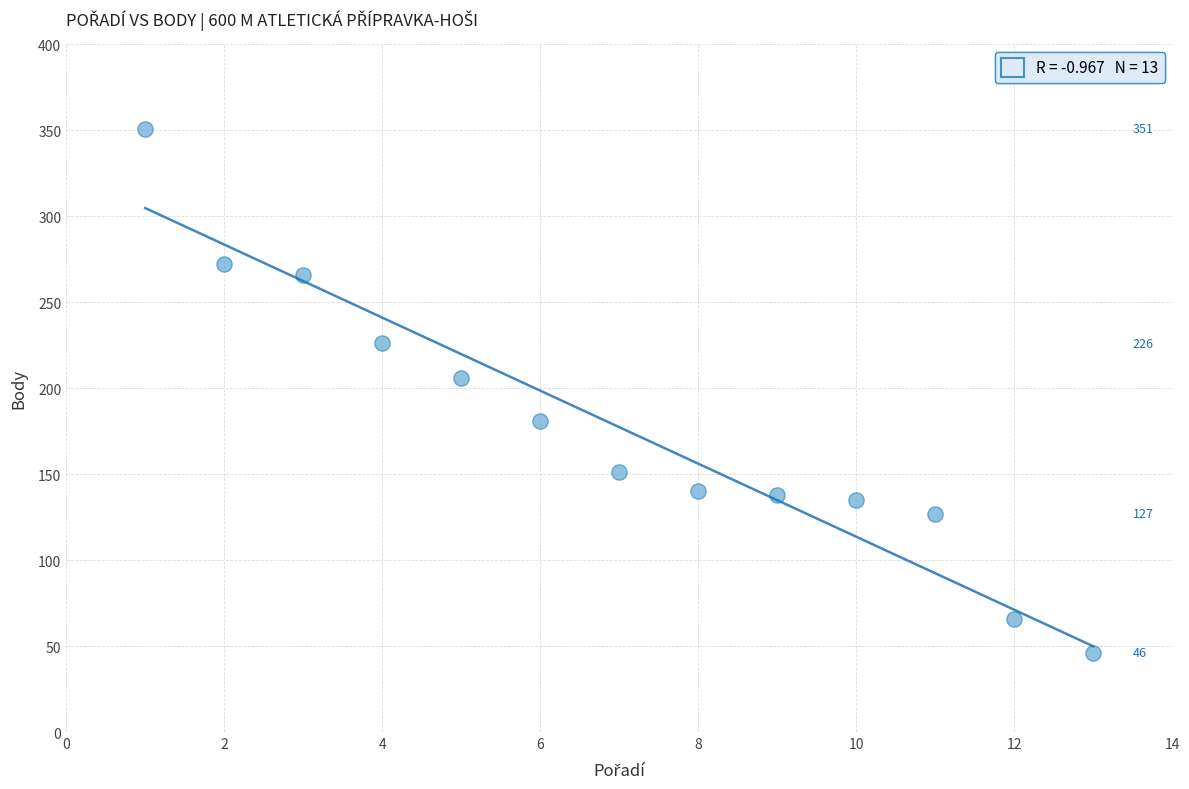

What is the range of X values (max minus min)?

12